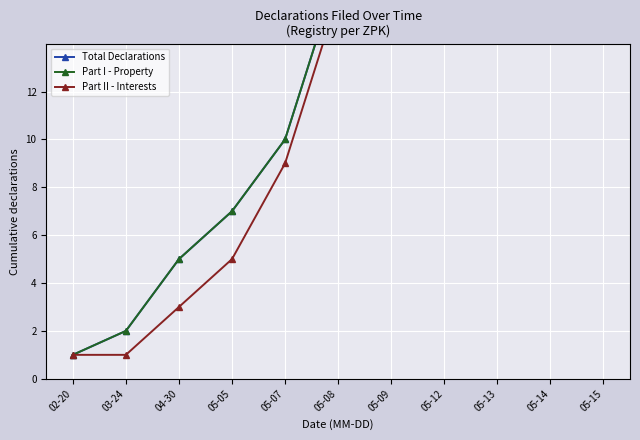

Between 04-30 and 05-05, which series saw the biggest shift?

Total Declarations